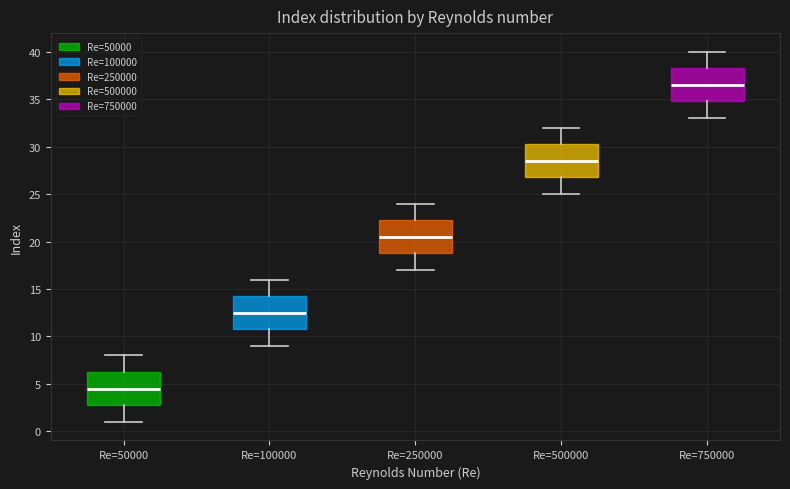

Reading left to right, read every box against the y-axis: the position of its median line, the range the box covers, and the ends of its whiskers. The values are not printed on the chart, so give them approximately, as read against the axis.

Re=50000: median 4.5, box 3.0 to 6.5, whiskers 1.0 to 8.0
Re=100000: median 12.5, box 11.0 to 14.5, whiskers 9.0 to 16.0
Re=250000: median 20.5, box 19.0 to 22.5, whiskers 17.0 to 24.0
Re=500000: median 28.5, box 27.0 to 30.5, whiskers 25.0 to 32.0
Re=750000: median 36.5, box 35.0 to 38.5, whiskers 33.0 to 40.0